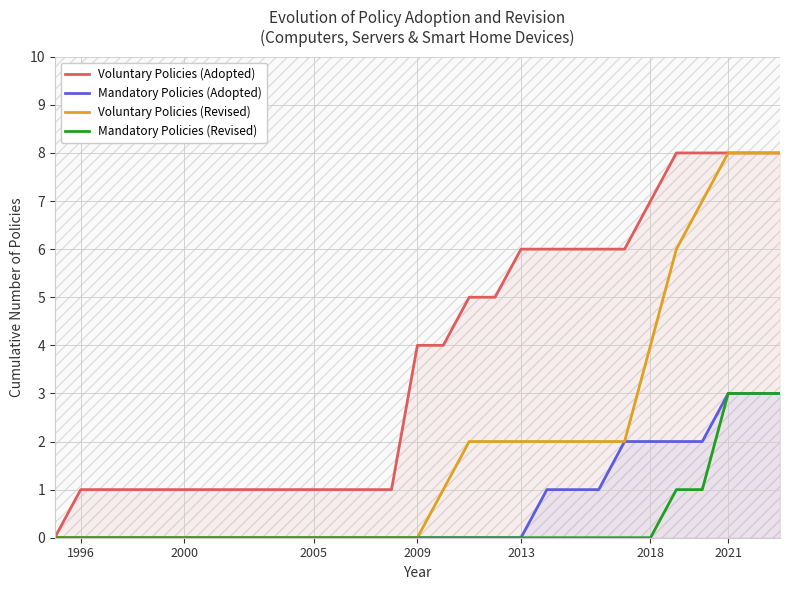

Which series has the widest spread of values?

Voluntary Policies (Adopted)